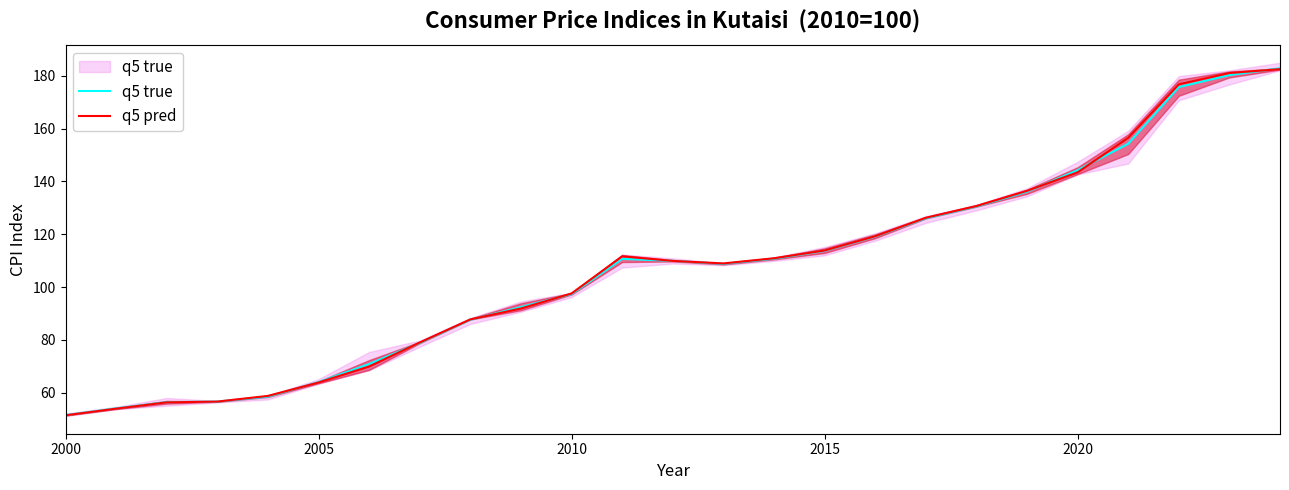

What is the value of the q5 pred point at the 13th from the left?

109.9